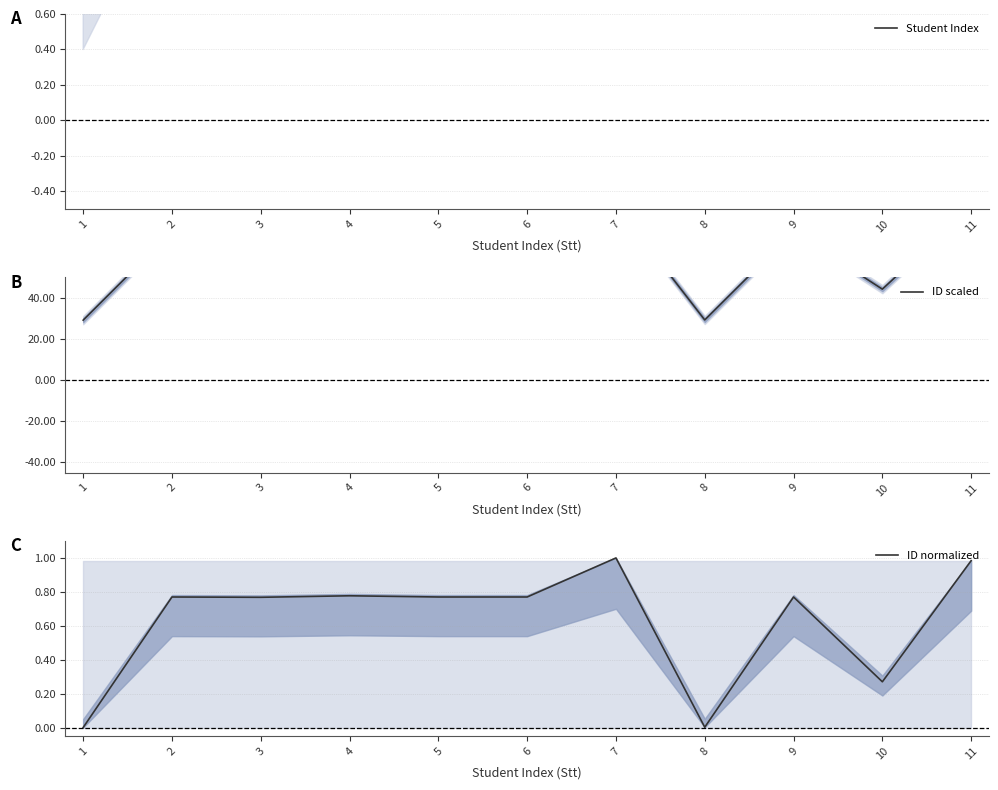

Which category has the highest value across all series?

7